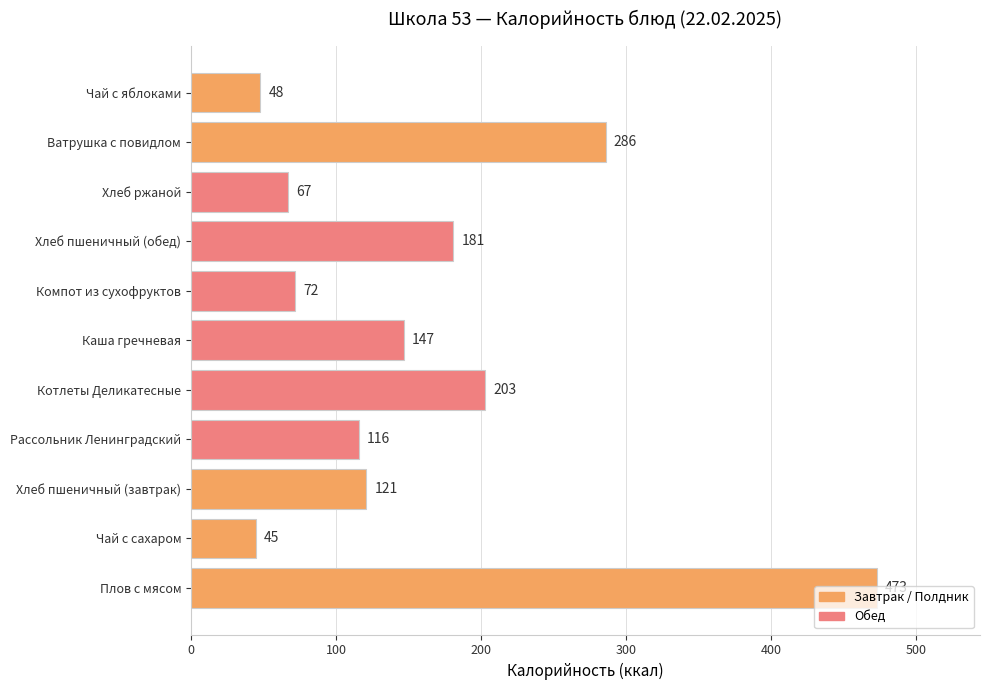

The chart shows a value of 473 at Плов с мясом. True or false?

True